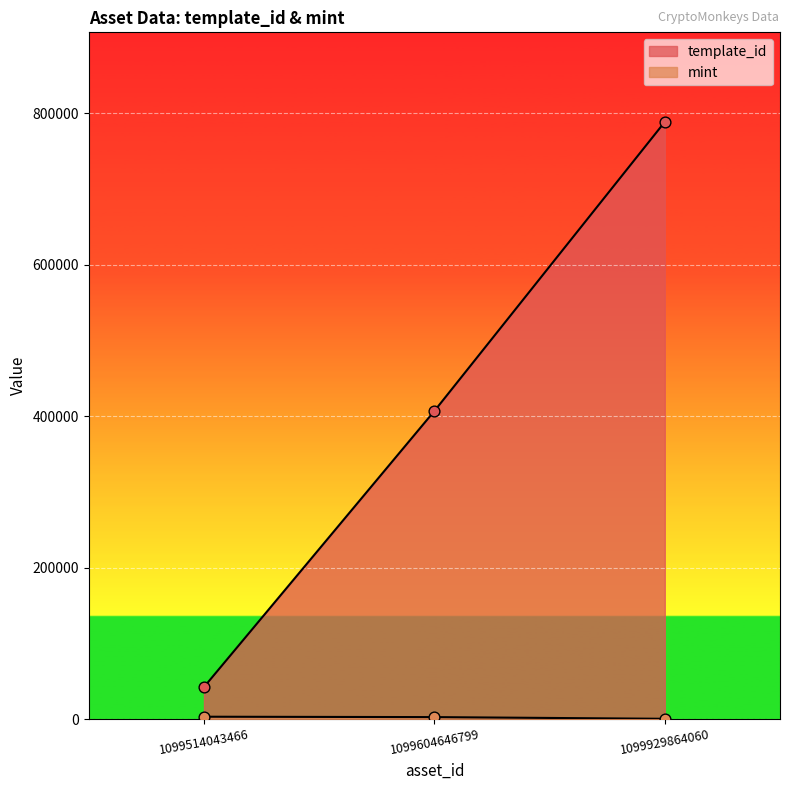

At which category is the sum across all series the highest?

1099929864060